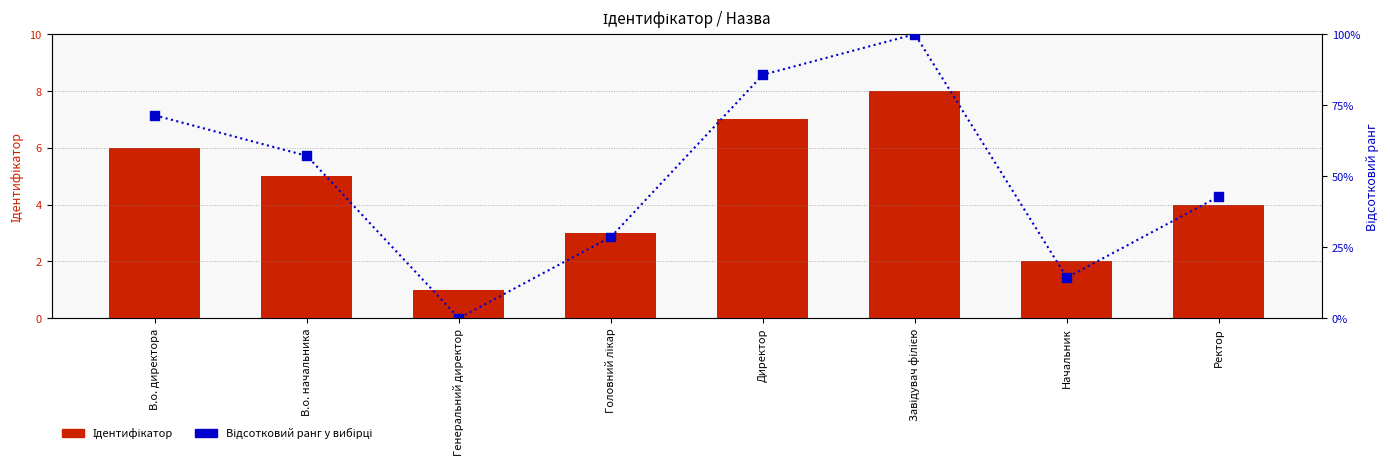

At how many categories does at least one series exceed 37?

5